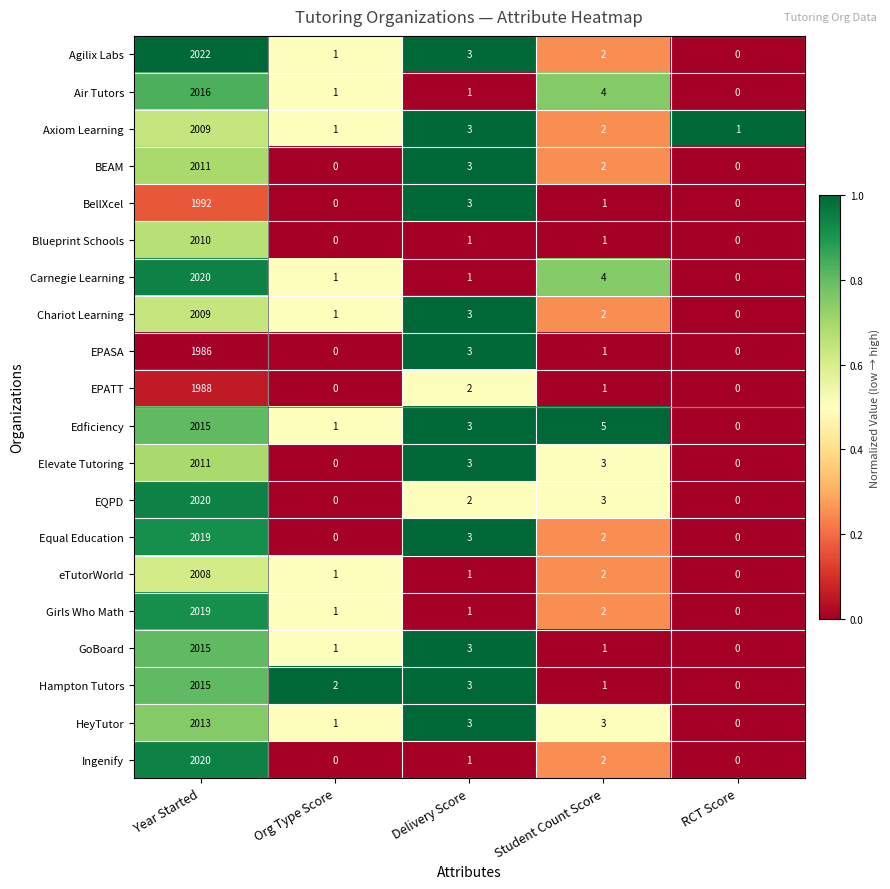

The value of EPASA at Org Type Score is 0. True or false?

True